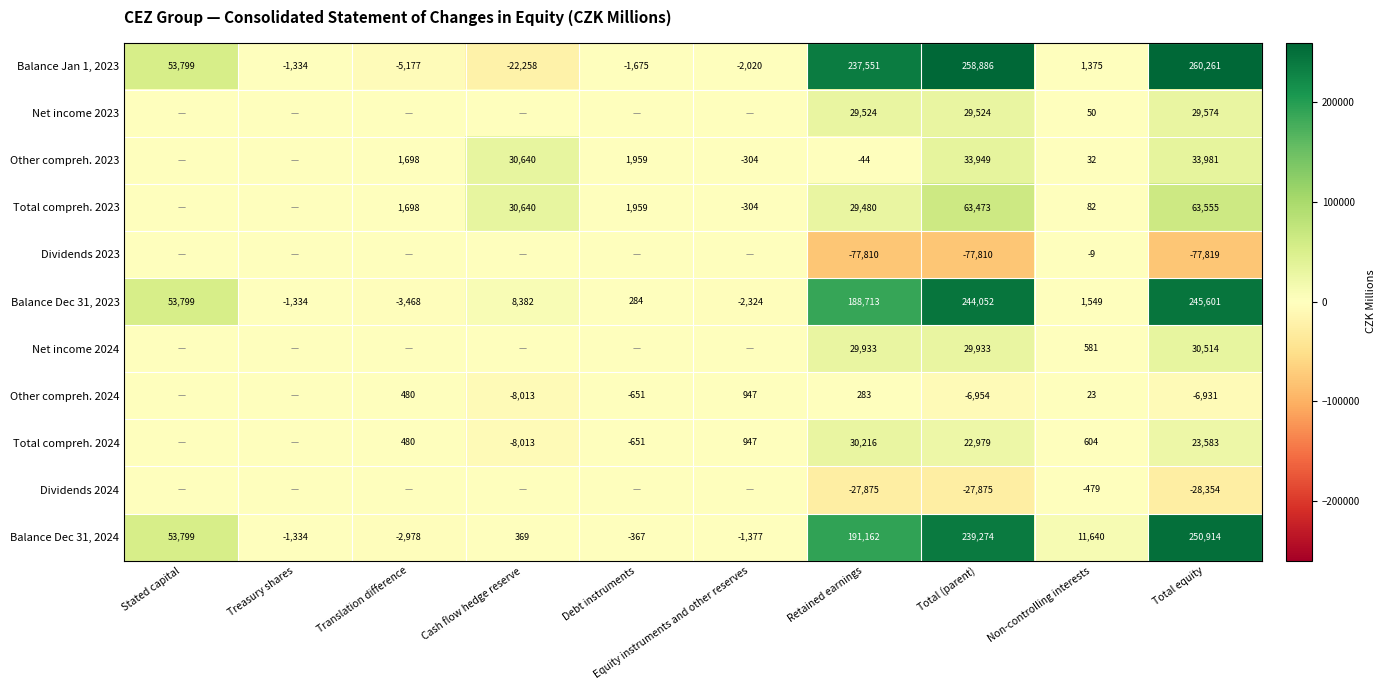

True or false: Balance Dec 31, 2023 has a value of 95425 at Stated capital.

False